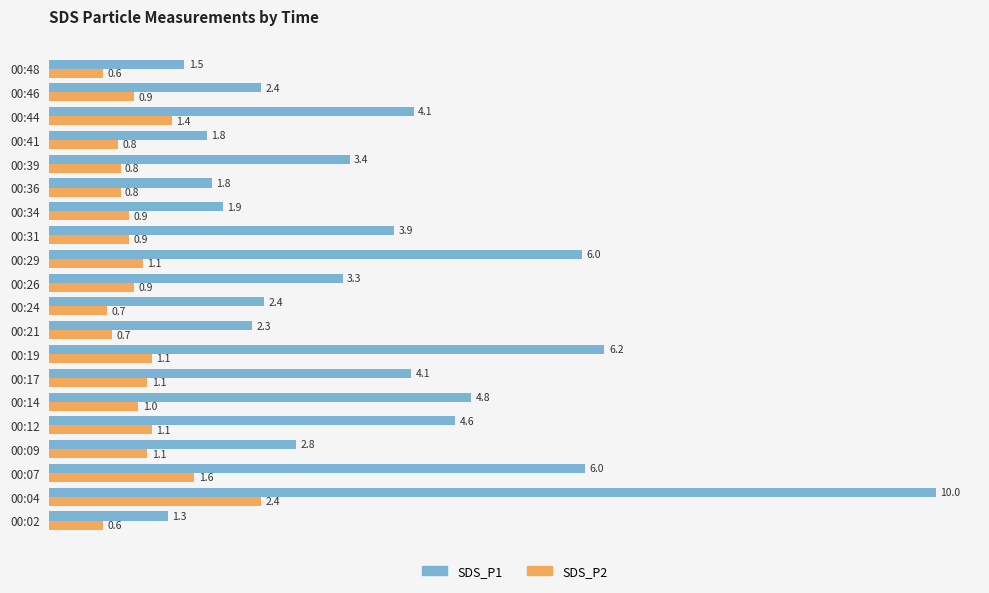

What is the minimum value for SDS_P2?

0.6